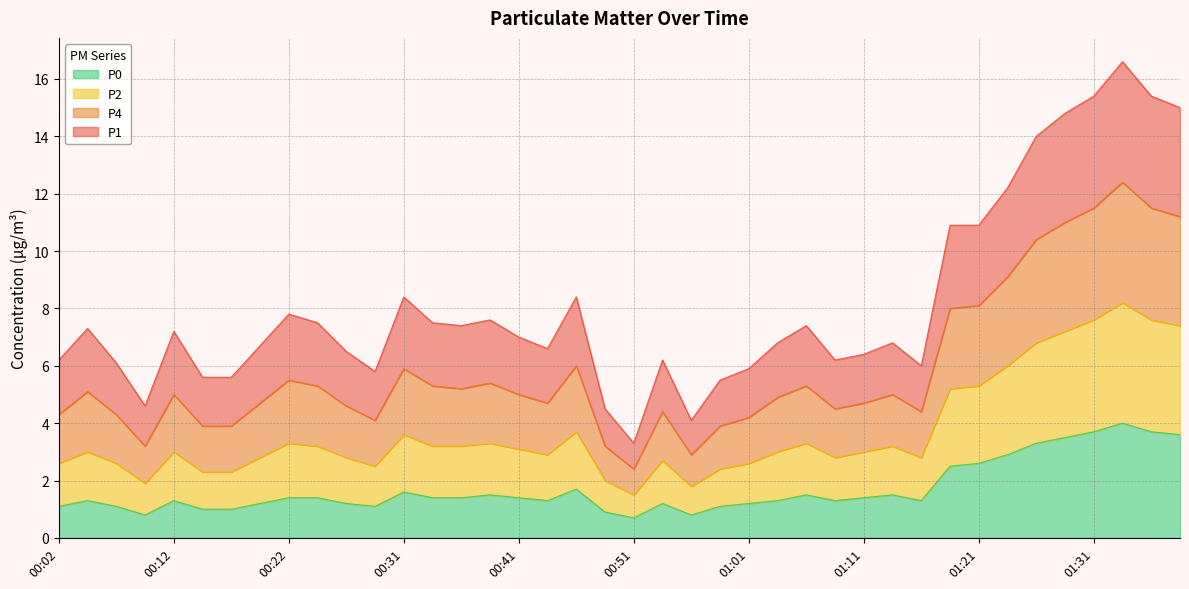

What is the total value across all series at 01:31?

15.4